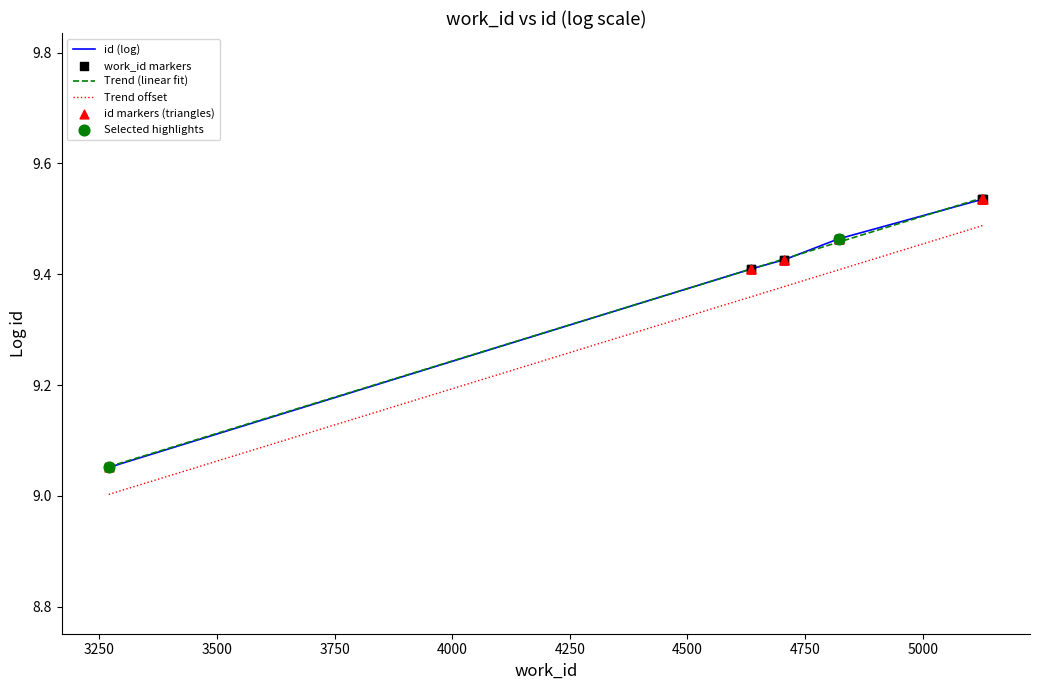

Which series contains the highest Y value?

work_id